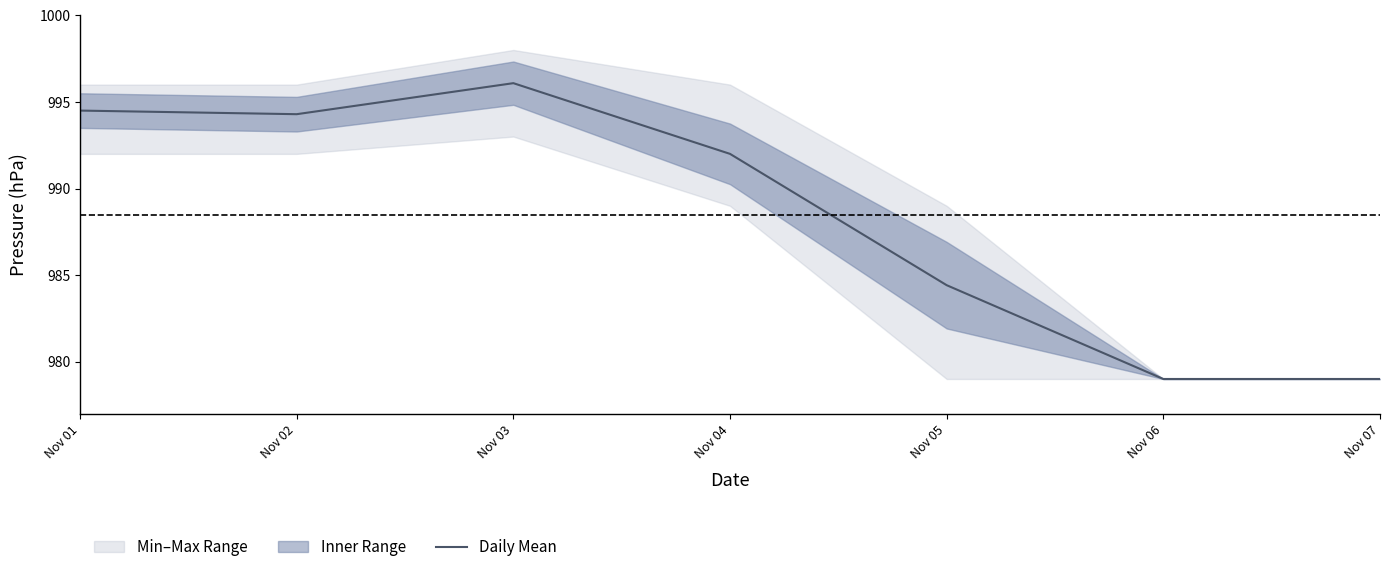

Rank the categories by value from lowest to highest.

Nov 06, Nov 07, Nov 05, Nov 04, Nov 02, Nov 01, Nov 03